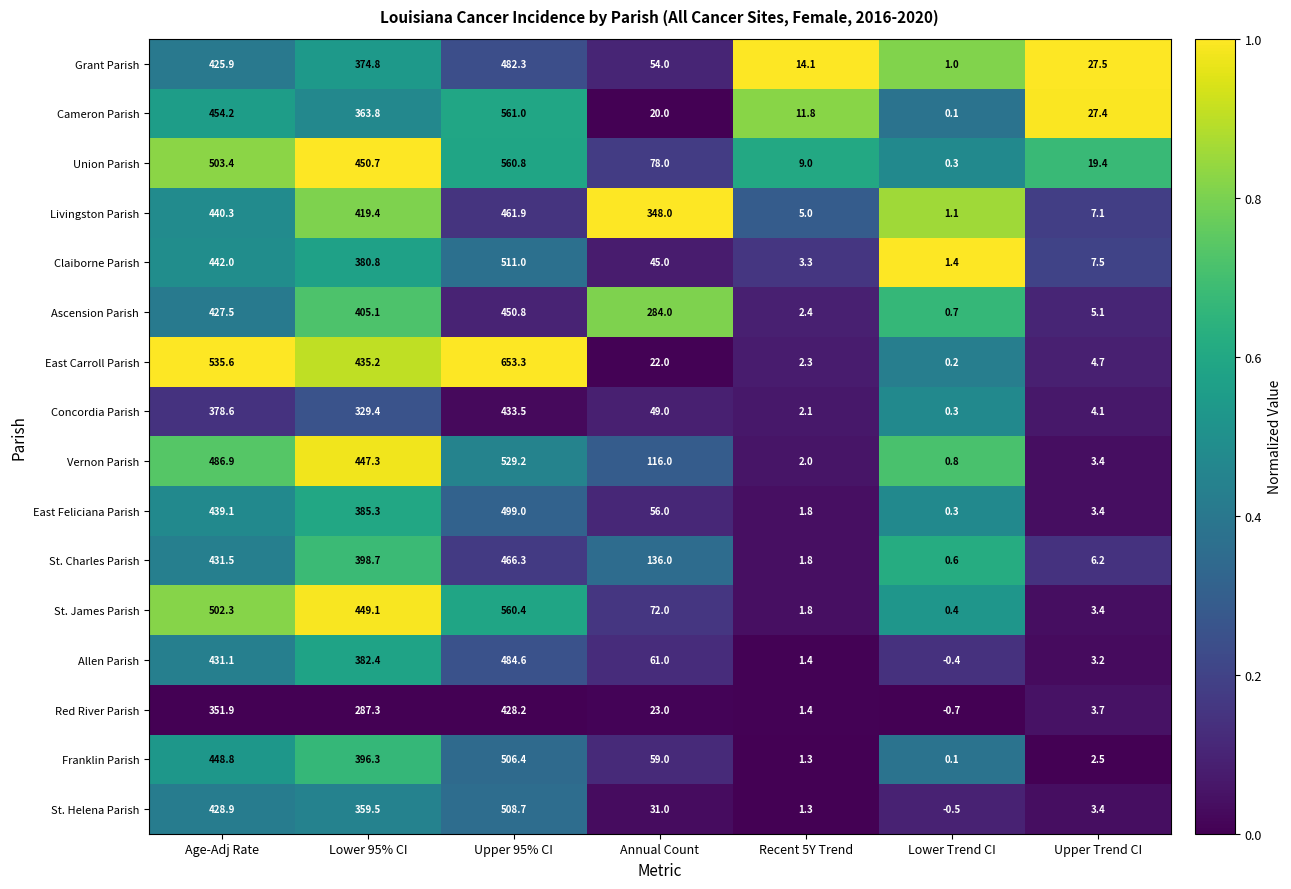

What is the minimum value for Claiborne Parish?

1.4